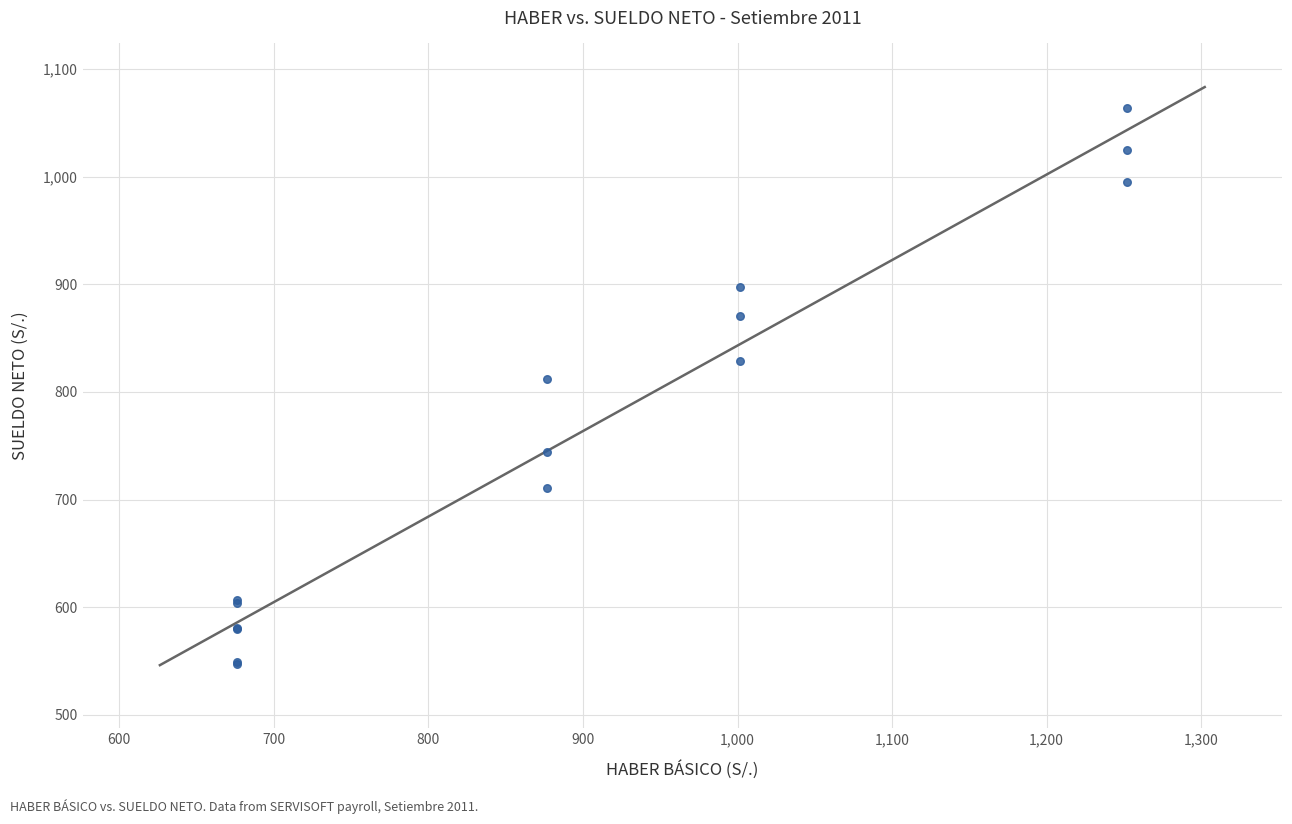

What Y value in the scatter plot is closest to 805?

811.9